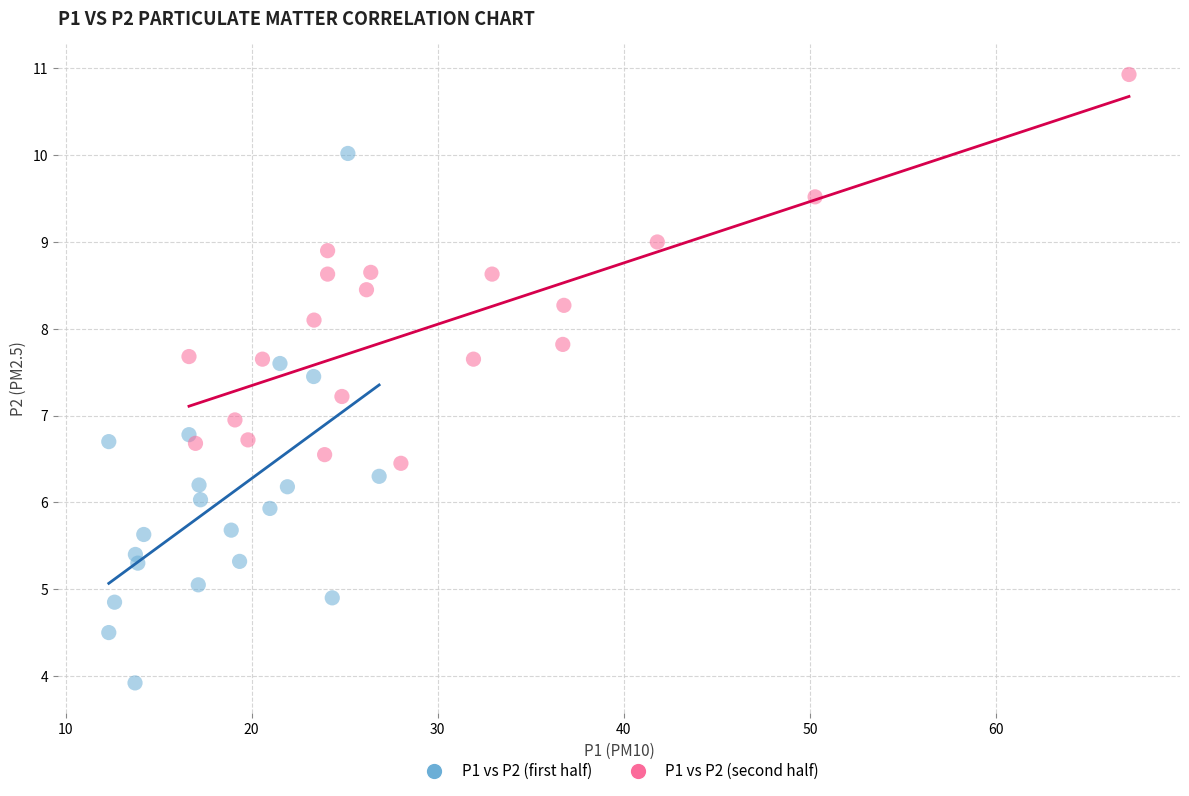

Which series contains the lowest Y value?

P1 vs P2 (first half)